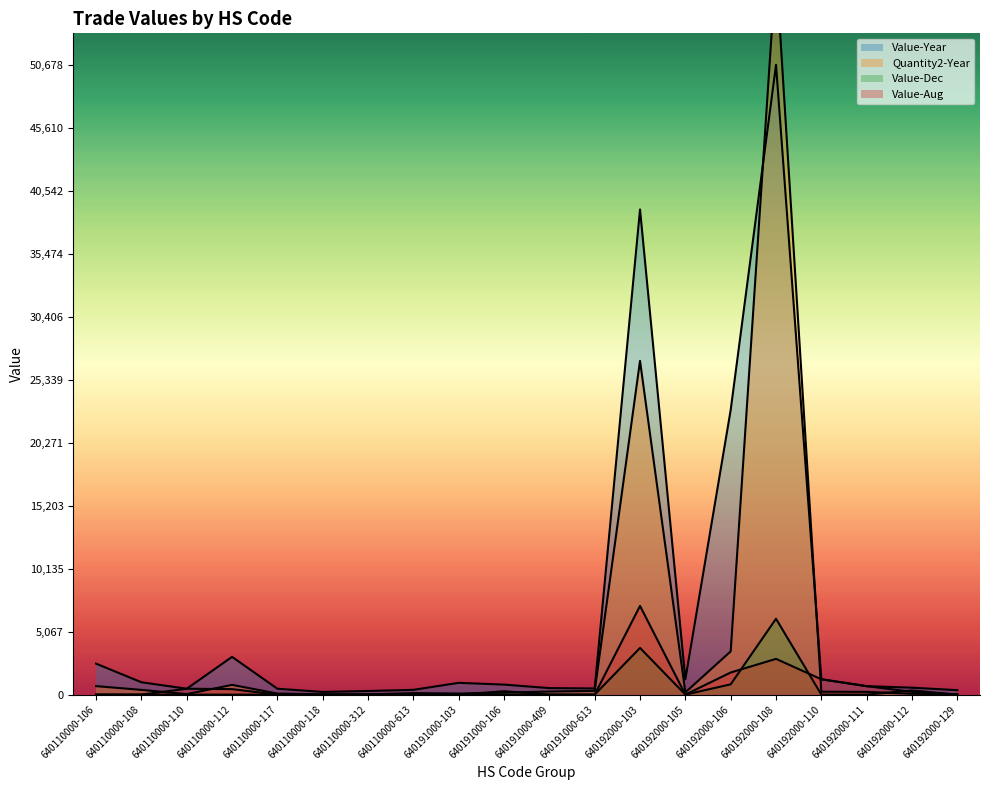

What is the value of the Value-Dec point at the 16th from the left?

6101